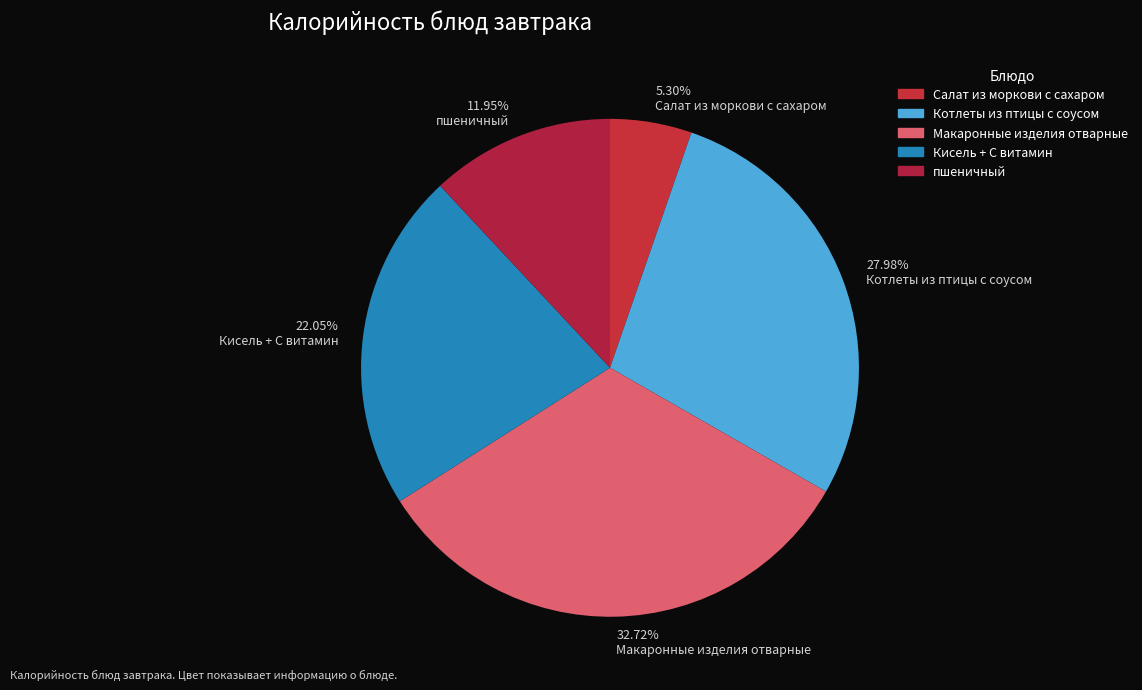

The Макаронные изделия отварные slice represents 33% of the pie. True or false?

True